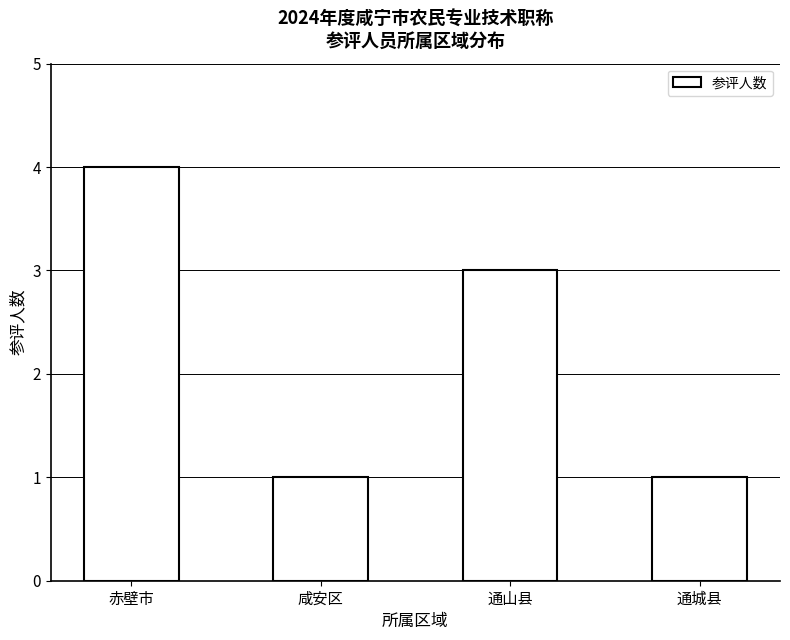

What is the difference between the maximum and minimum values?

3